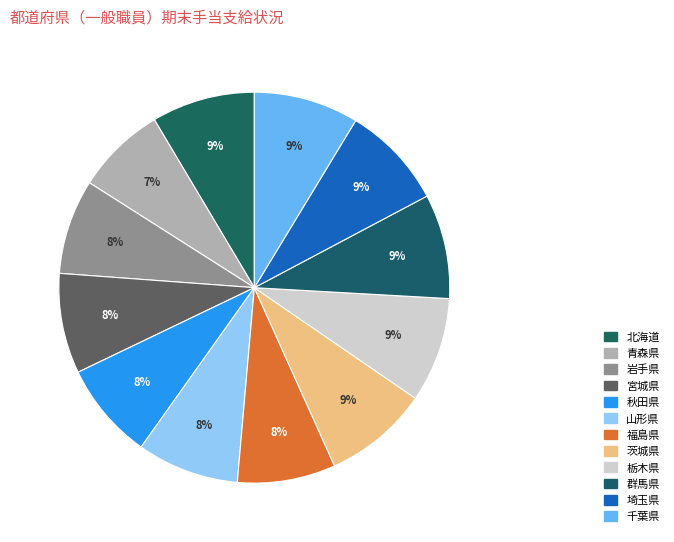

True or false: 福島県 accounts for 8% of the total.

True